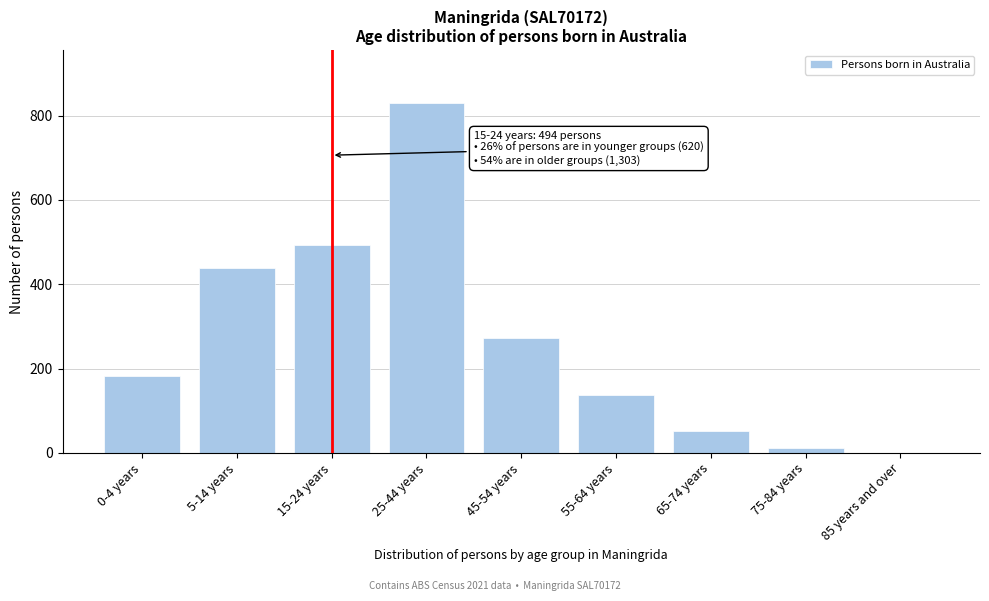

Reading left to right, transcribe all the data shown in this chart.

0-4 years=182	5-14 years=438	15-24 years=494	25-44 years=831	45-54 years=272	55-64 years=138	65-74 years=51	75-84 years=11	85 years and over=0